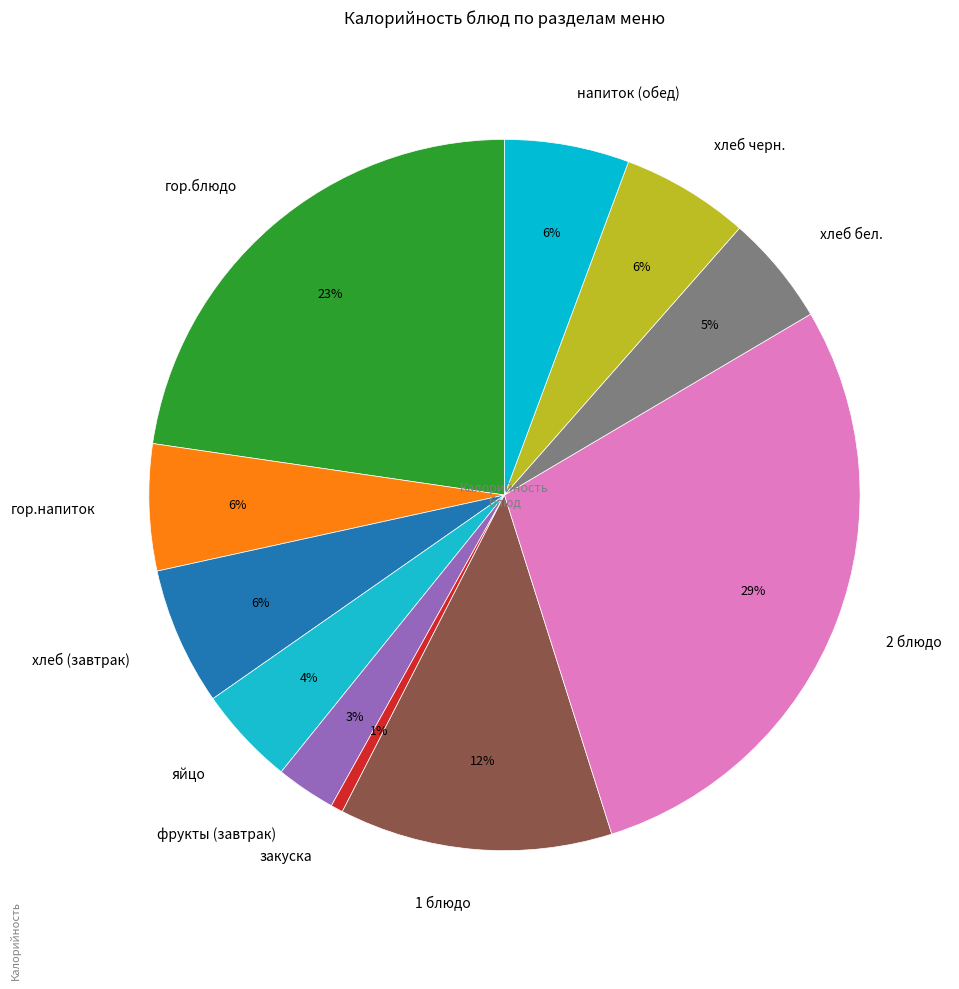

Which slice is the smallest?

закуска